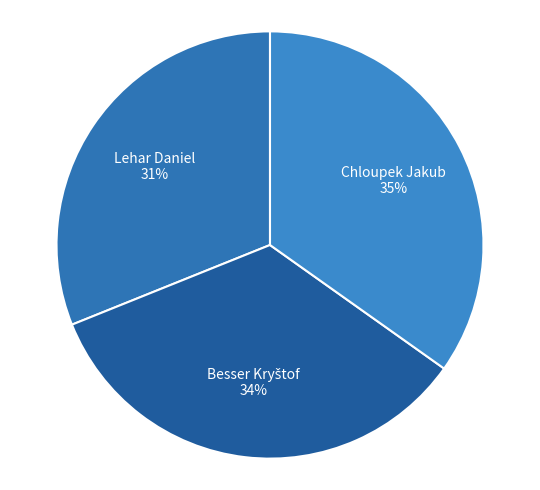

Is the sum of Chloupek Jakub and Lehar Daniel greater than half?

Yes